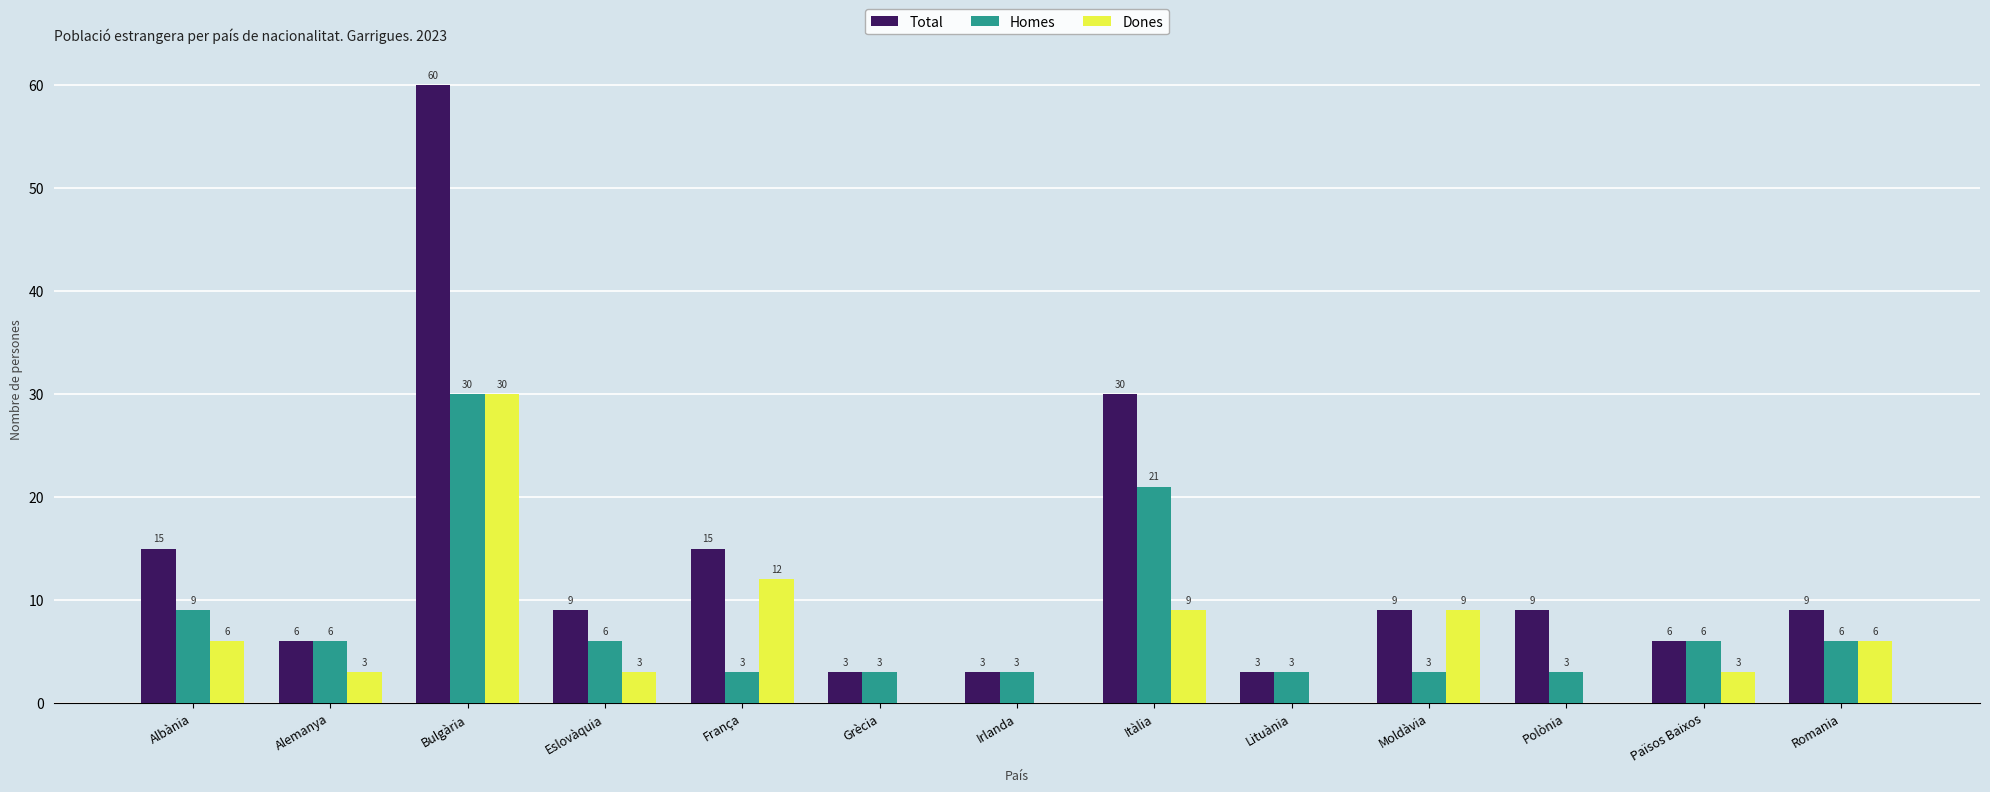

The Total series shows 6 at Eslovàquia. True or false?

False